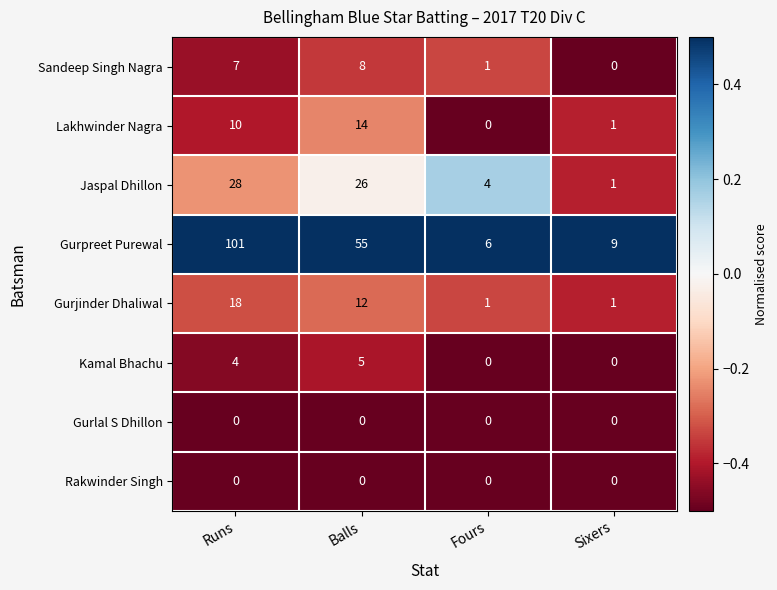

Which series changed the most between Runs and Fours?

Gurpreet Purewal